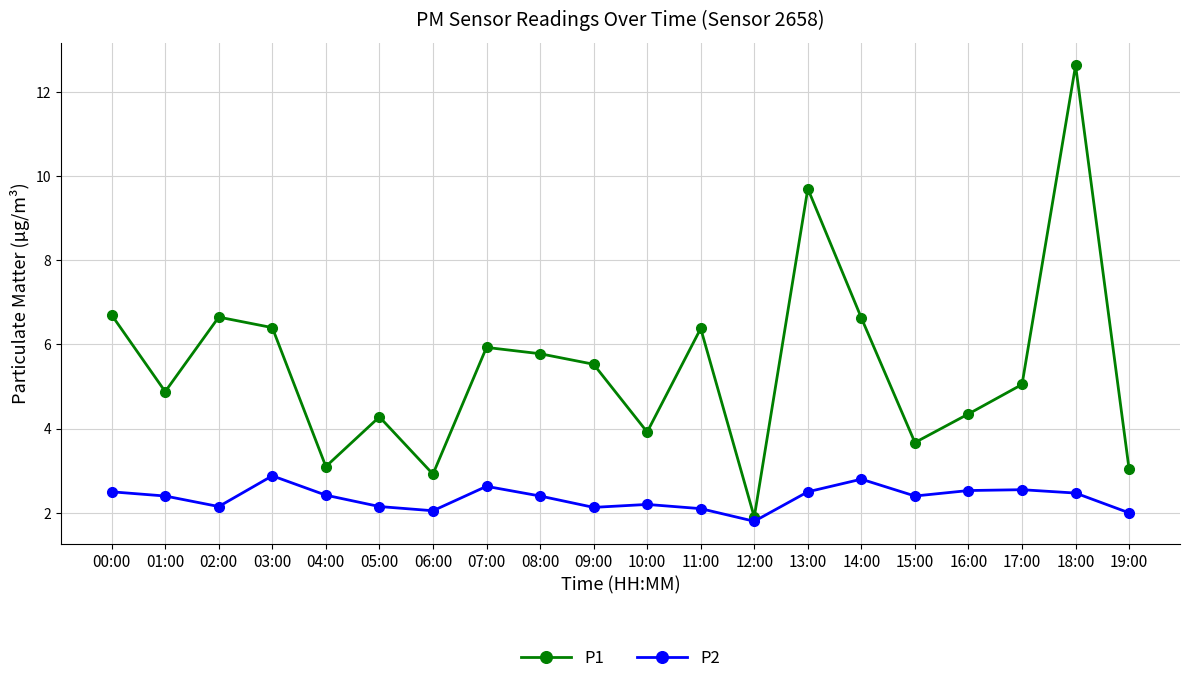

What is the label of the 9th point from the left?

08:00